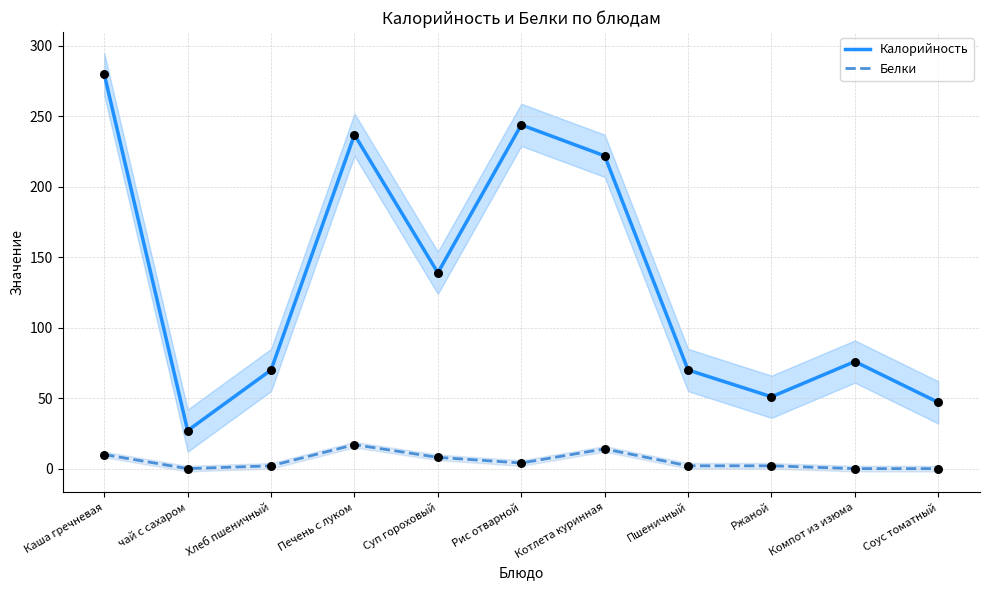

Is the value of Белки at Каша гречневая greater than the value of Калорийность at Соус томатный?

No